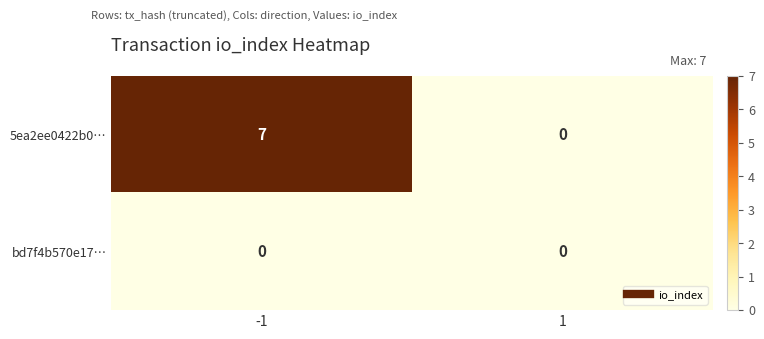

What is the difference between the highest and lowest values at -1?

7